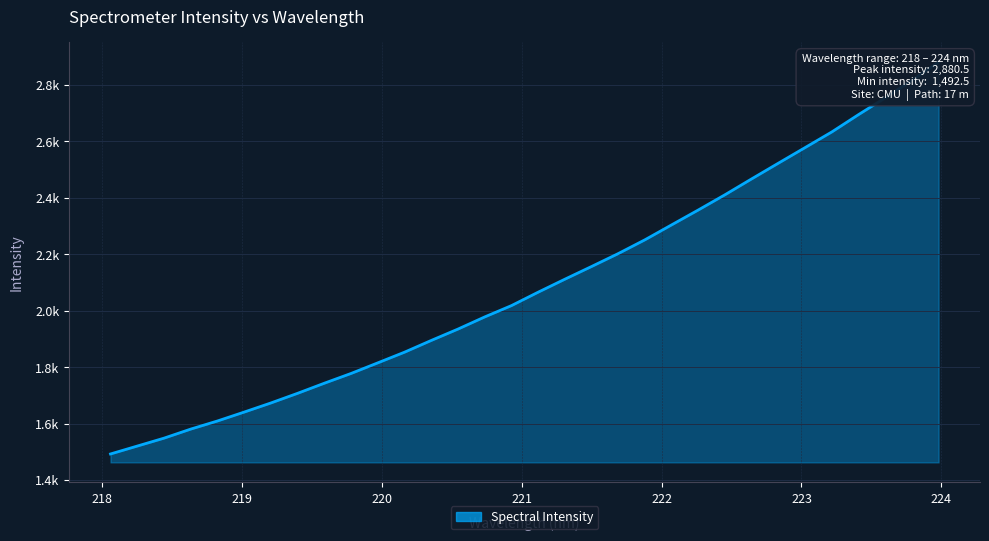

What is the minimum value shown in the chart?

1492.5